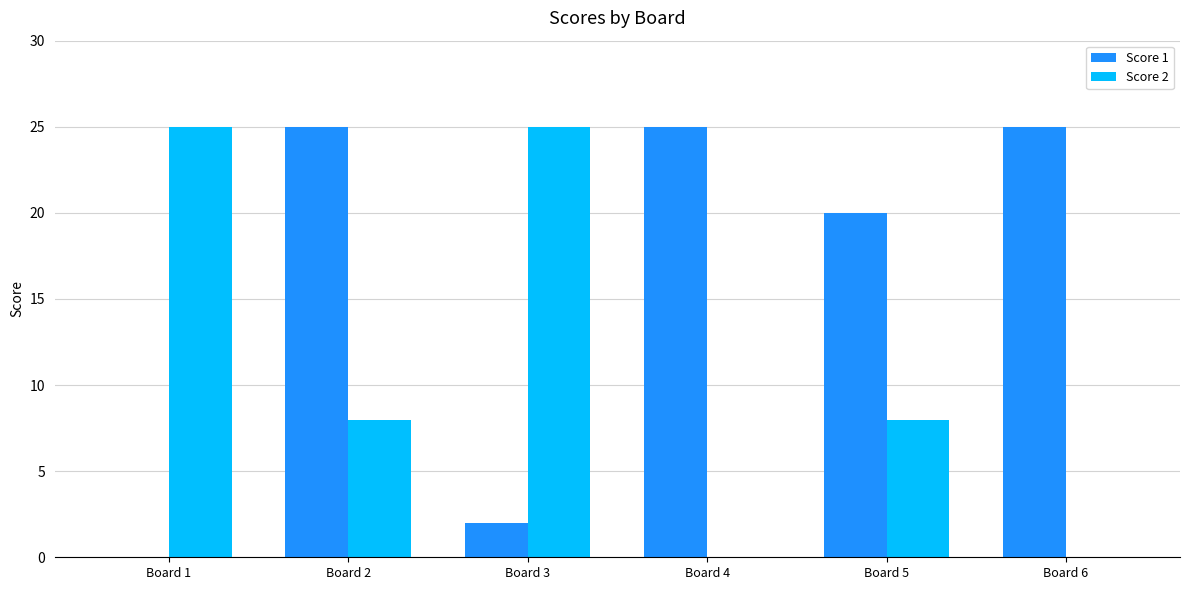

What is the maximum value for Score 1?

25